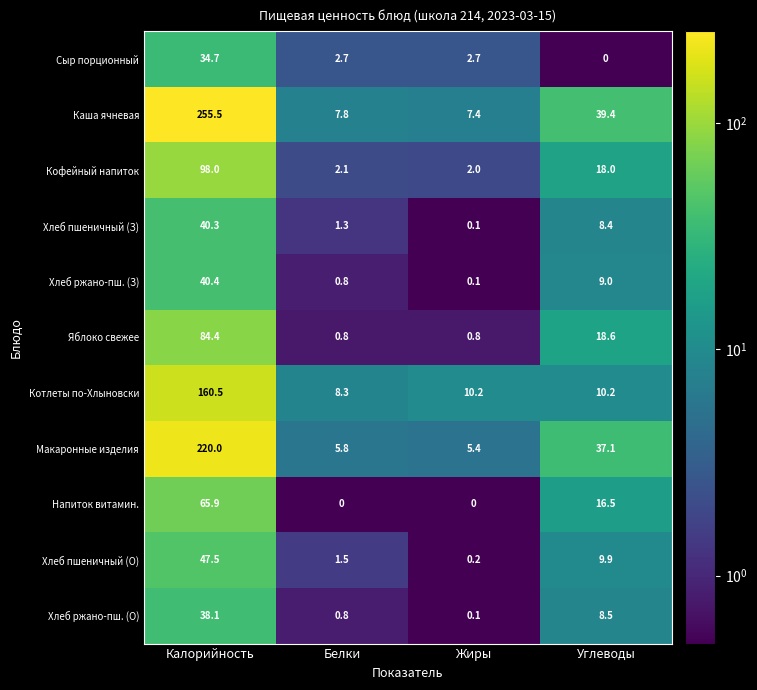

What is the difference between the highest and lowest values at Калорийность?

220.8